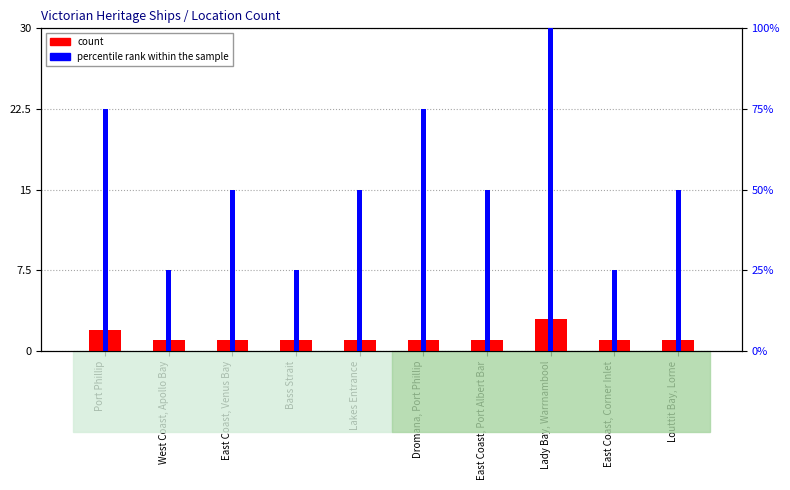

True or false: count has a value of 3 at Lady Bay, Warrnambool.

True